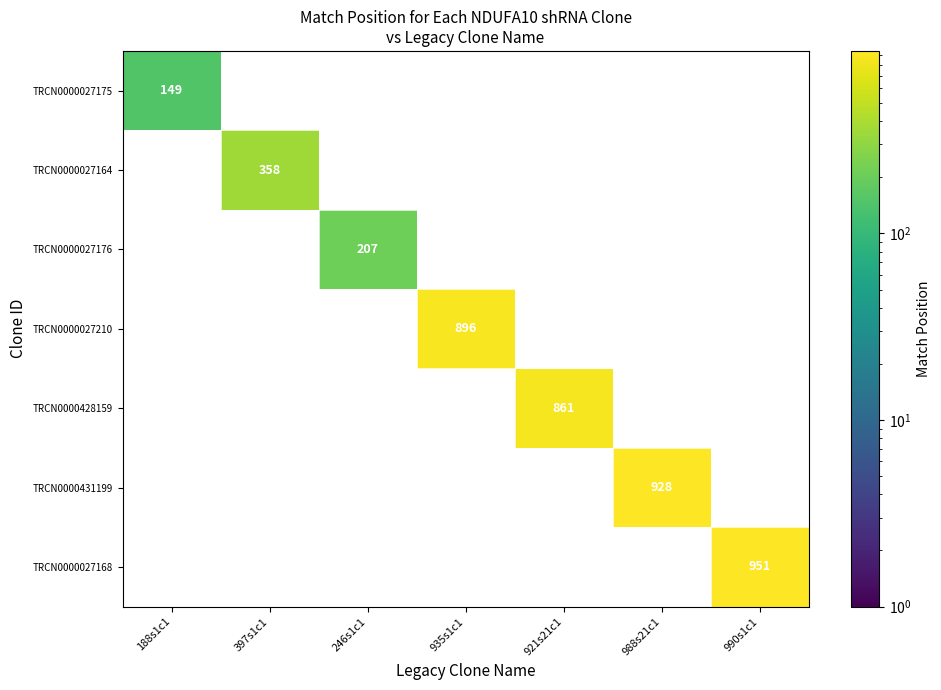

What is the greatest value displayed?

951.0